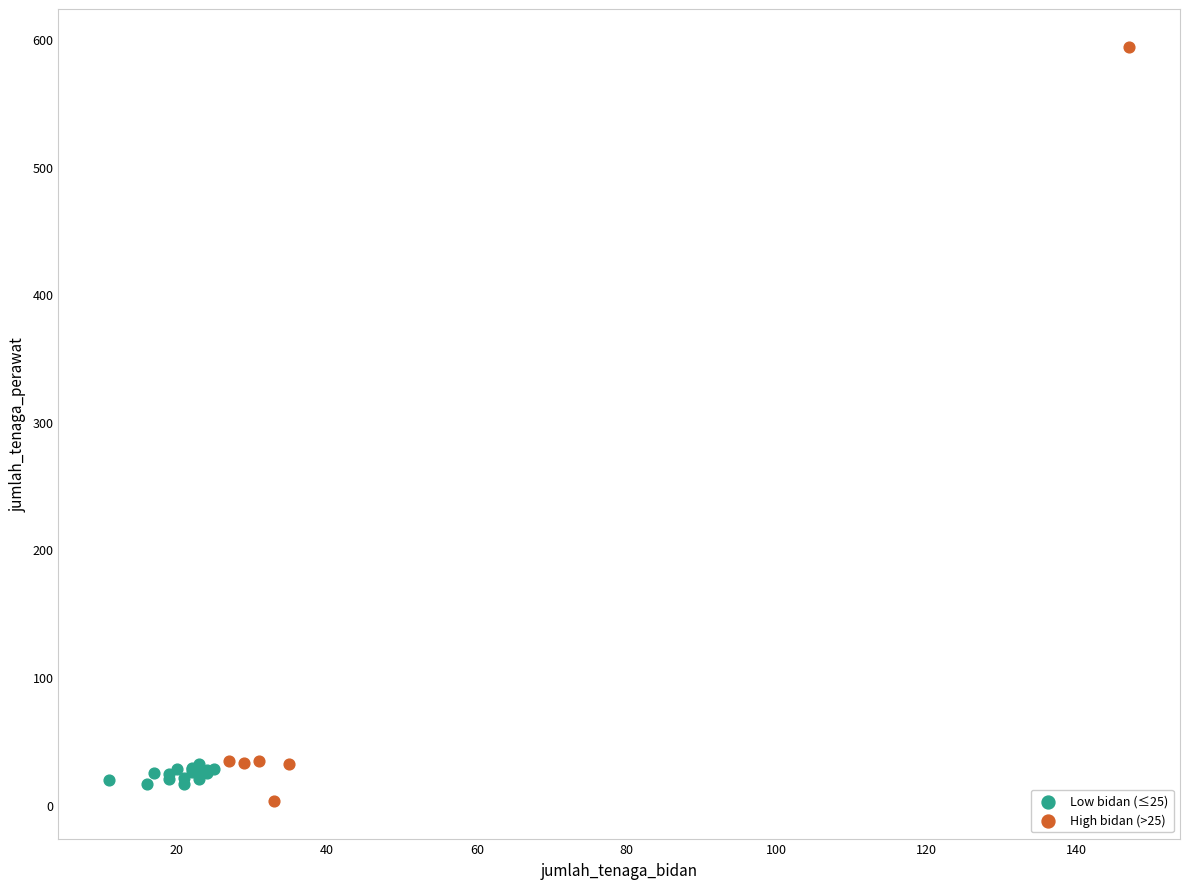

Which series contains the highest Y value?

High bidan (>25)